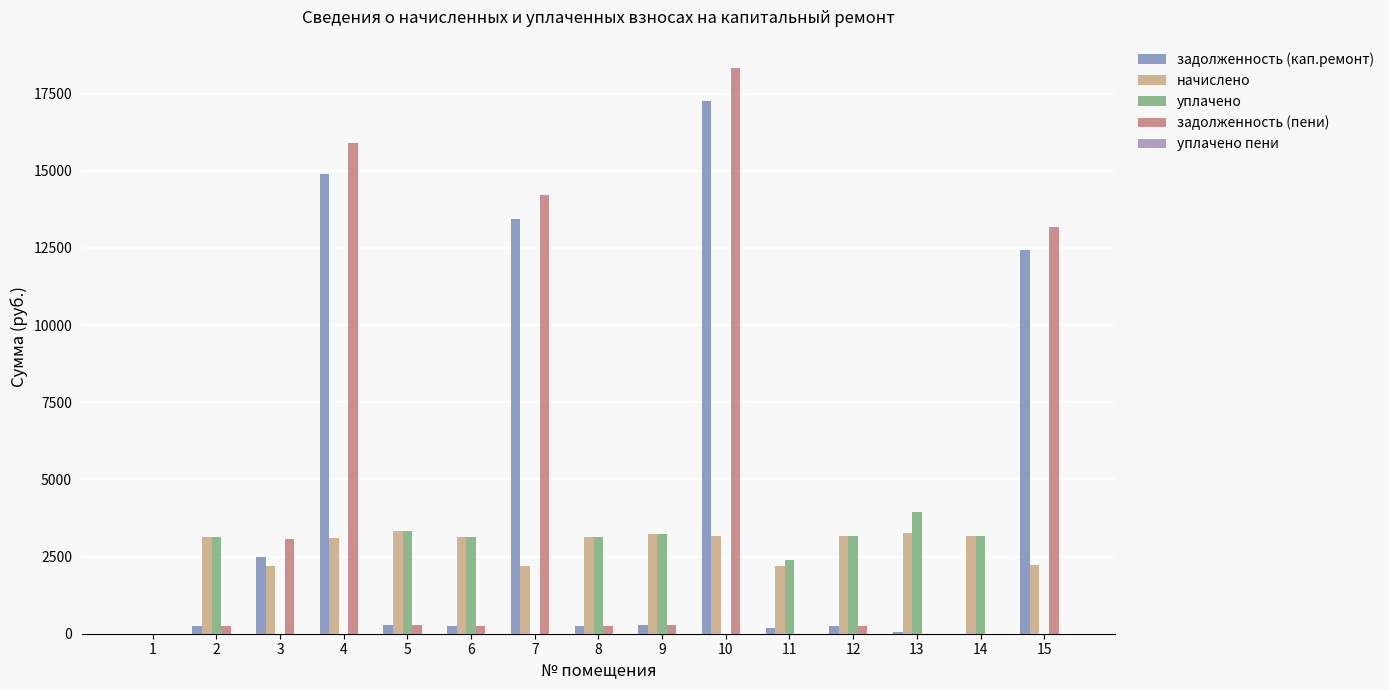

What is the greatest value displayed?

18333.1